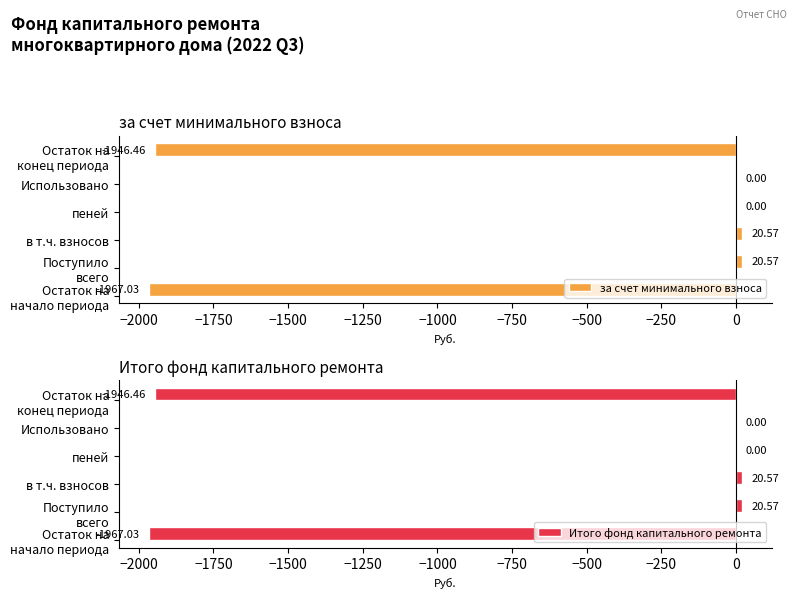

Reading right to left, extract all data points from this chart.

за счет минимального взноса: -1946.5	0.0	0.0	20.6	20.6	-1967.0
Итого фонд капитального ремонта: -1946.5	0.0	0.0	20.6	20.6	-1967.0